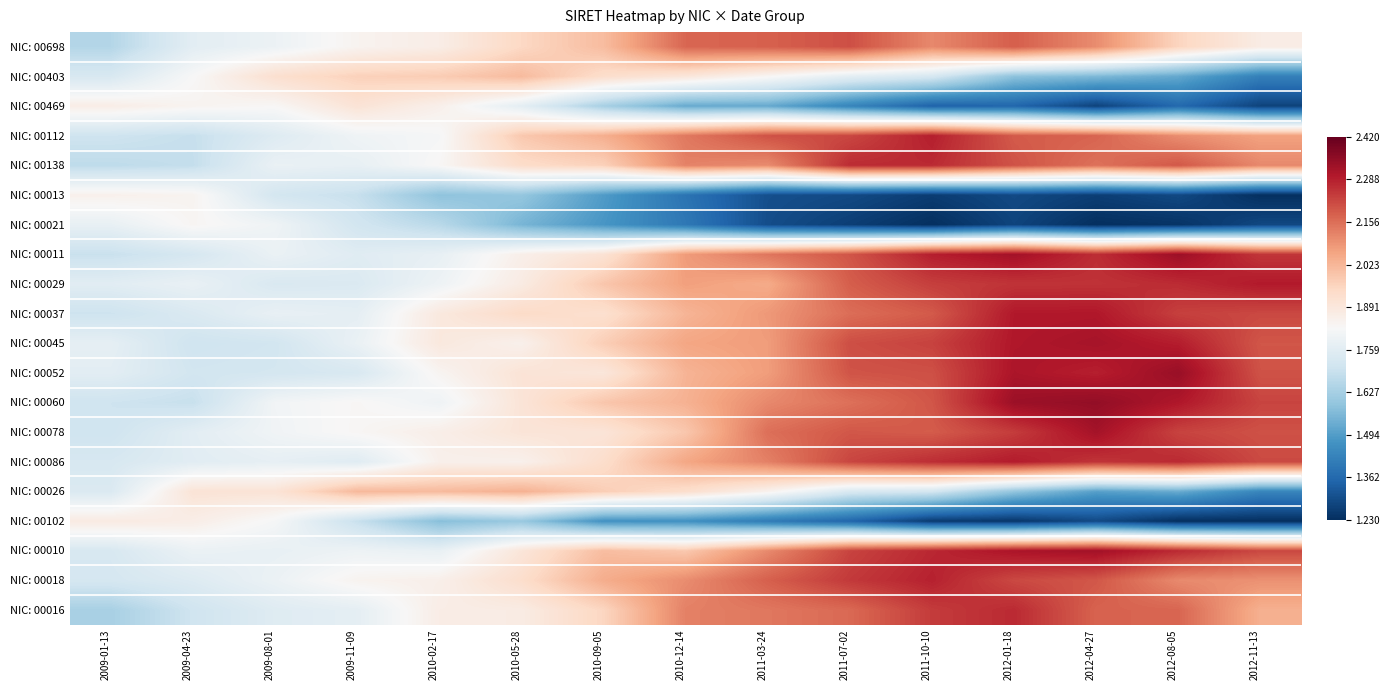

Rank the series by their maximum value, from highest to lowest.

NIC: 00060, NIC: 00052, NIC: 00011, NIC: 00010, NIC: 00078, NIC: 00045, NIC: 00037, NIC: 00029, NIC: 00086, NIC: 00112, NIC: 00018, NIC: 00138, NIC: 00016, NIC: 00698, NIC: 00026, NIC: 00403, NIC: 00469, NIC: 00102, NIC: 00013, NIC: 00021